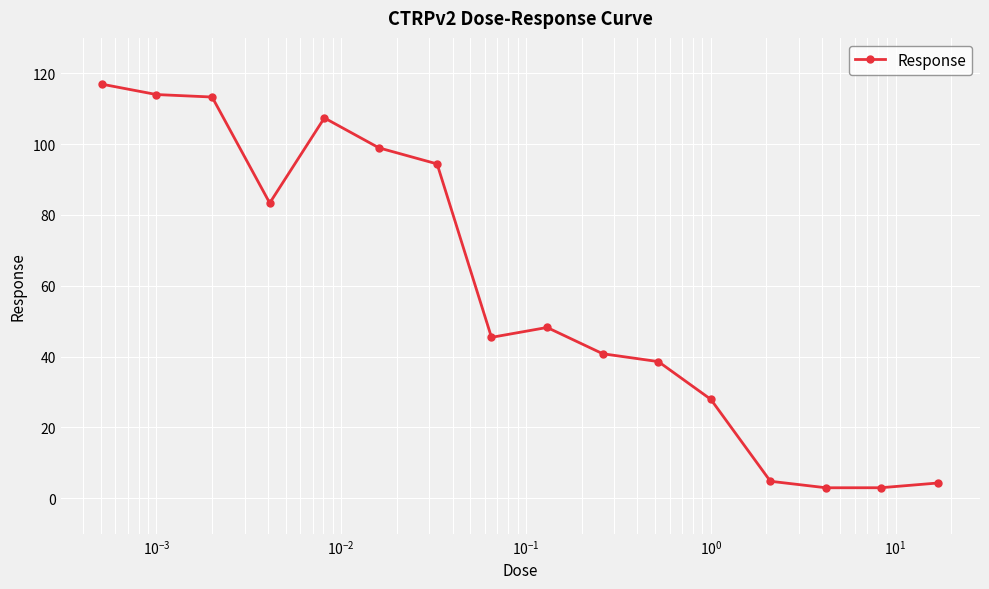

True or false: there are more than 0 points higher than both neighbors.

True